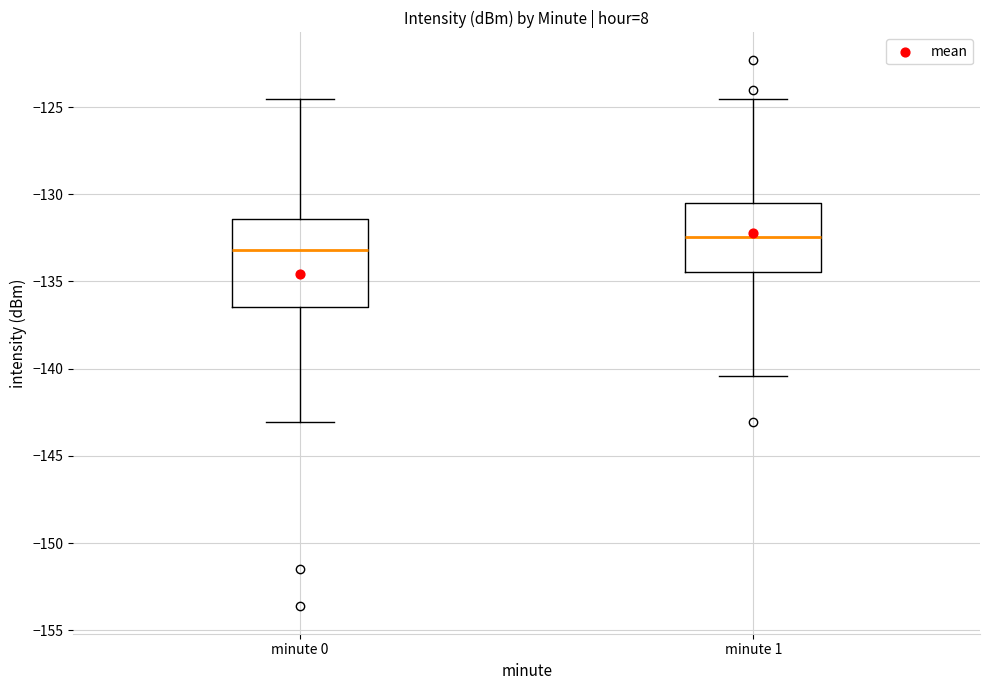

Where does the median line of the box for minute 0 sit on the y-axis? The values are not printed on the chart, so give them approximately, as read against the axis.

-133.0